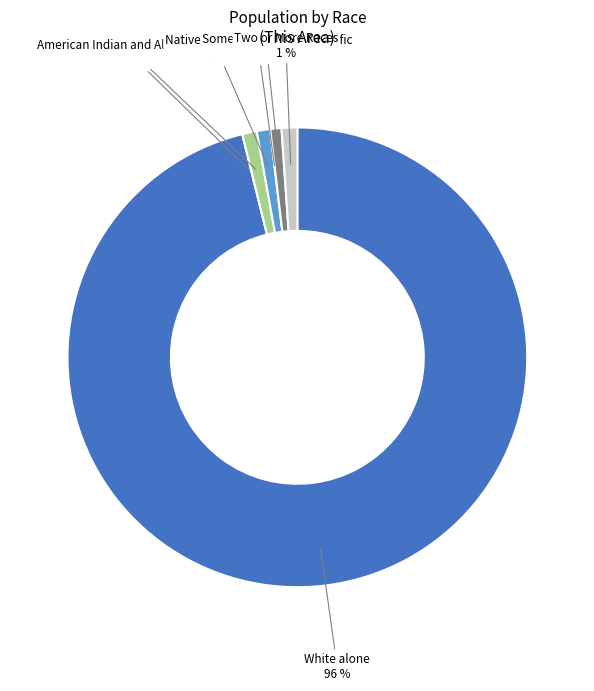

To the nearest percent, what portion does American Indian and Alaska Native represent?

1%